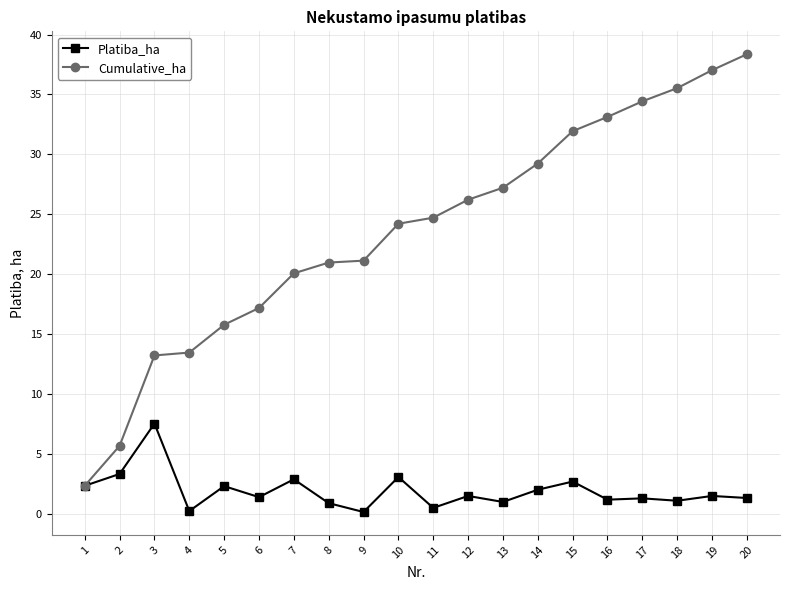

Is it true that Cumulative_ha equals 31.9 at 15?

True